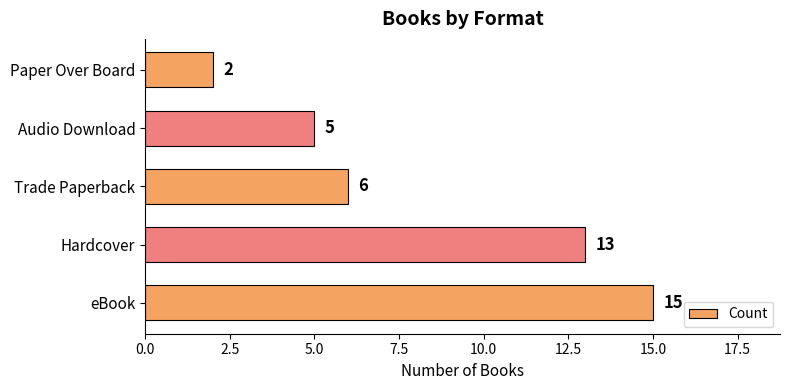

How many bars are there in total?

5